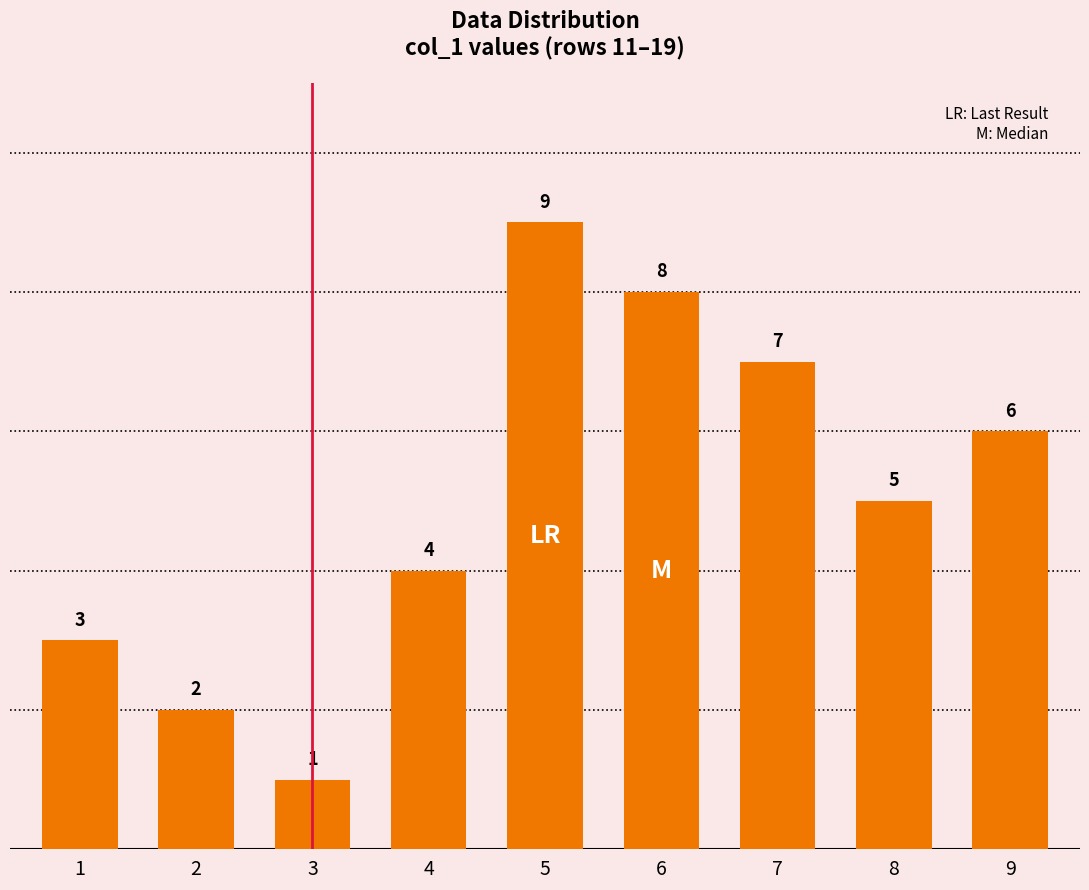

Reading right to left, extract all data points from this chart.

6	5	7	8	9	4	1	2	3